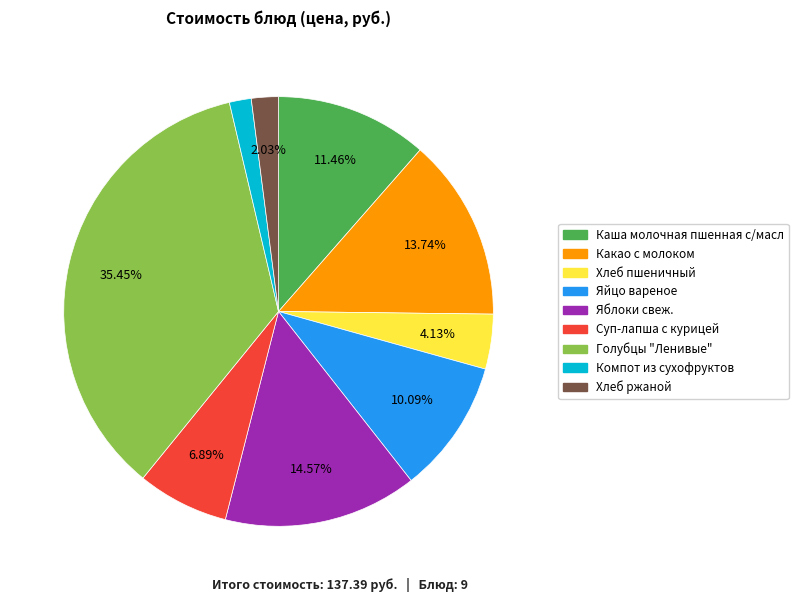

To the nearest percent, what percentage of the pie is Суп-лапша с курицей?

7%